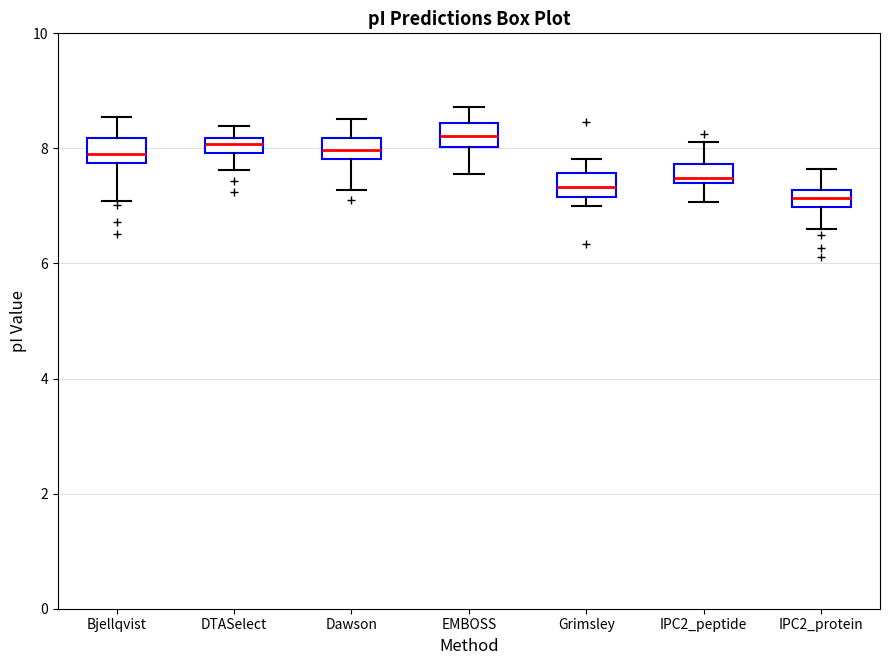

Where is the upper edge of the box for Grimsley on the y-axis? The values are not printed on the chart, so give them approximately, as read against the axis.

7.6